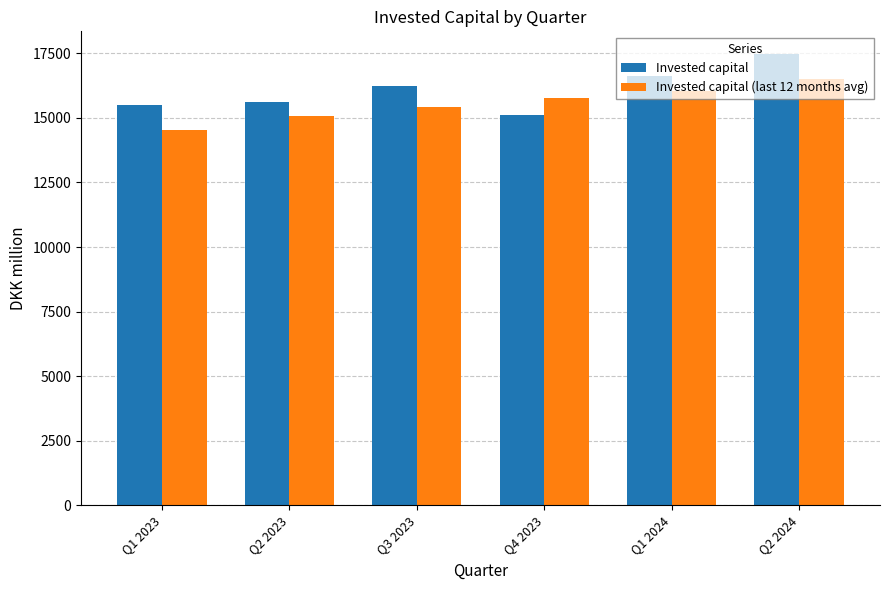

How many series are shown in this chart?

2